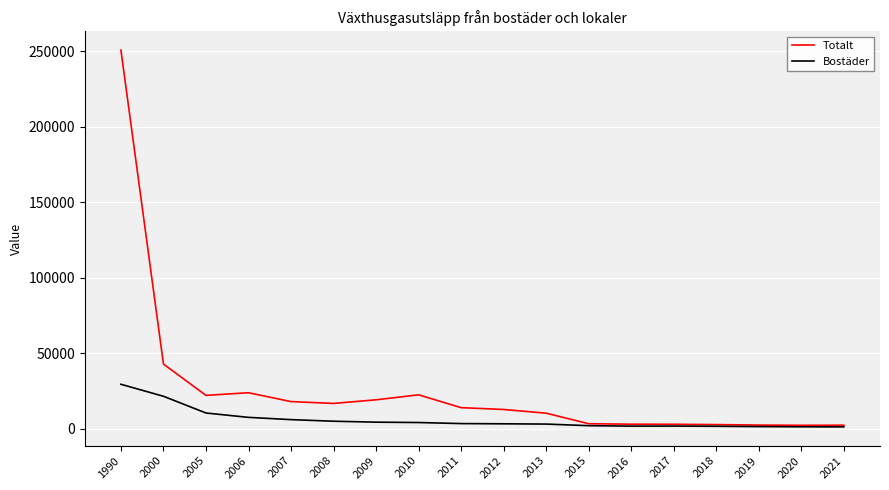

What is the highest value of the Bostäder series?

29355.1